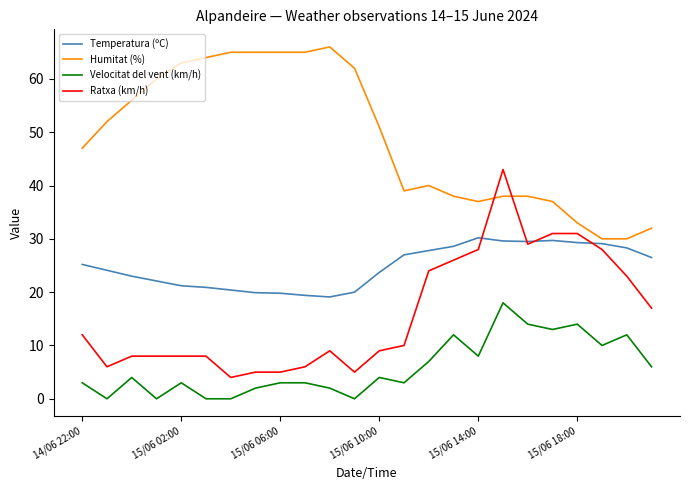

What is the difference between the maximum and second lowest values in the Humitat (%) series?

36.0